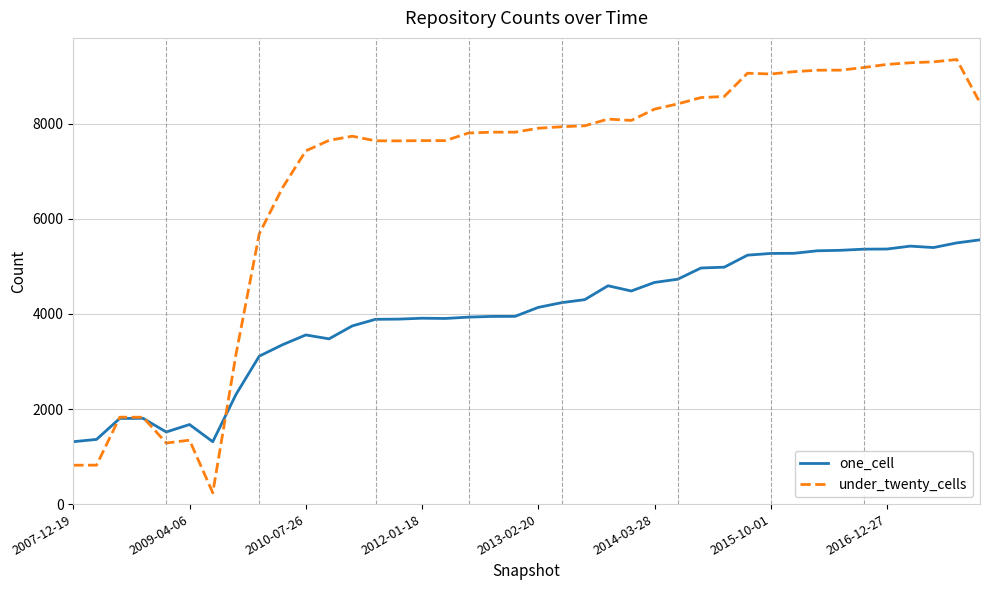

Which series has the largest total across all categories?

under_twenty_cells